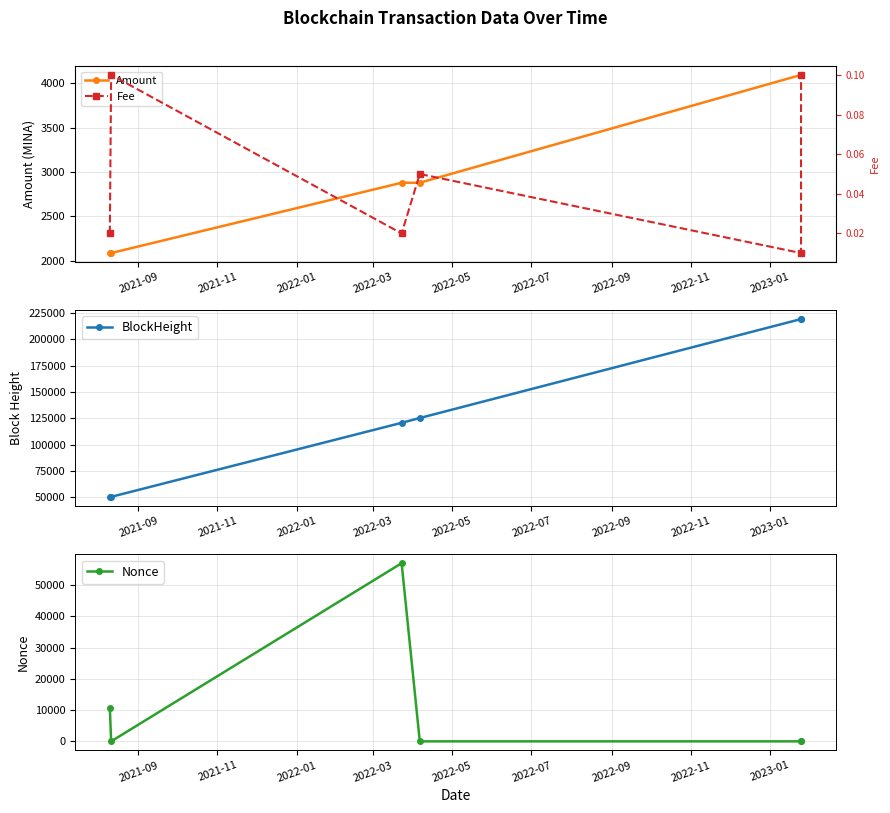

What is the difference between the Nonce values at 2022-01 and 2021-09?

46295.0